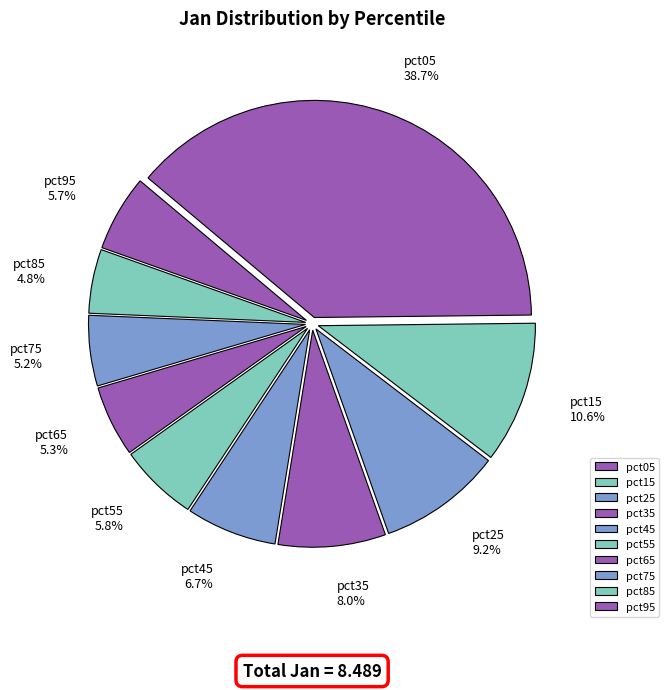

To the nearest percent, what percentage of the pie is pct05?

39%